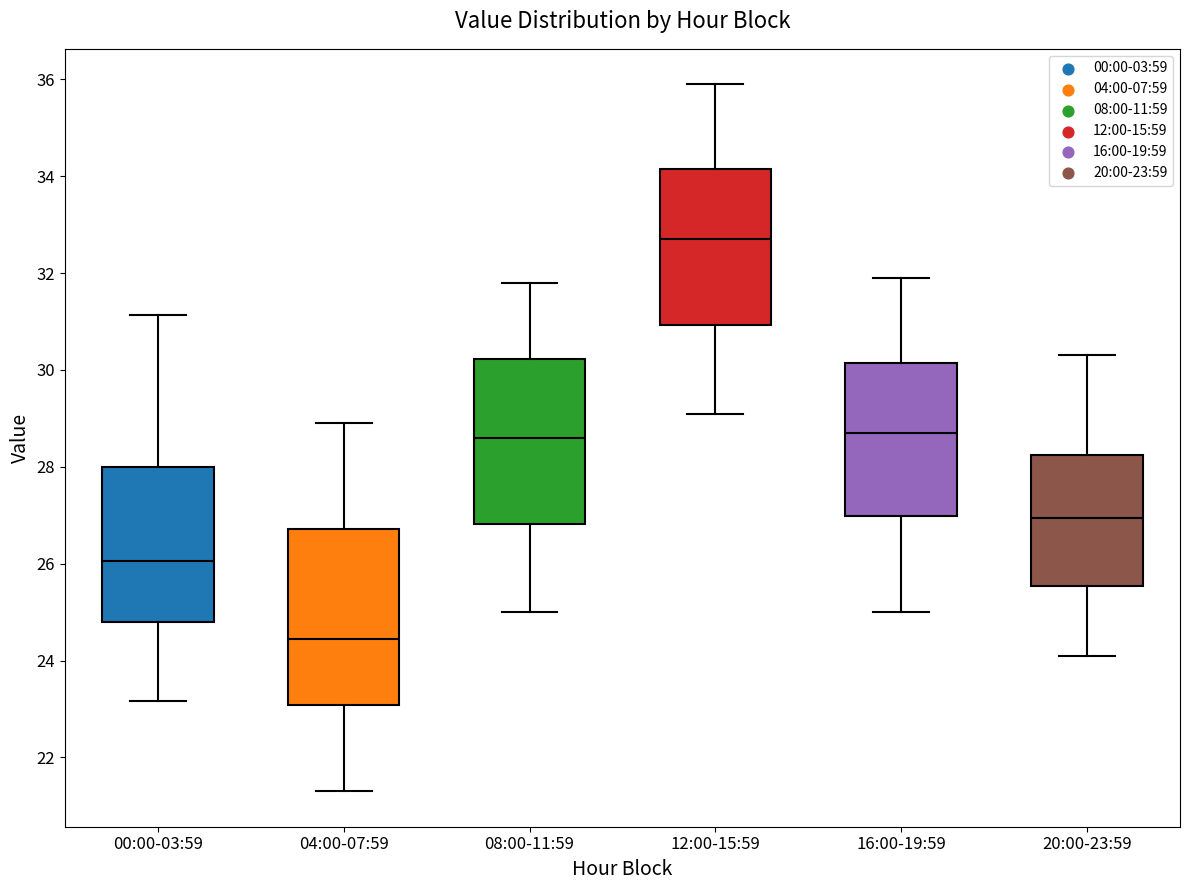

Which box is the tallest, from its lower edge to its upper edge?

04:00-07:59